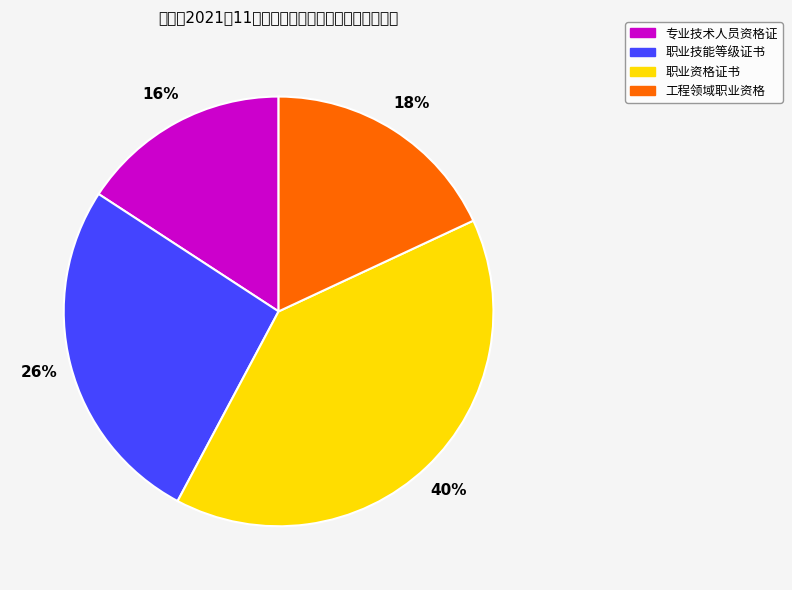

Which category has the smallest portion of the pie?

专业技术人员资格证